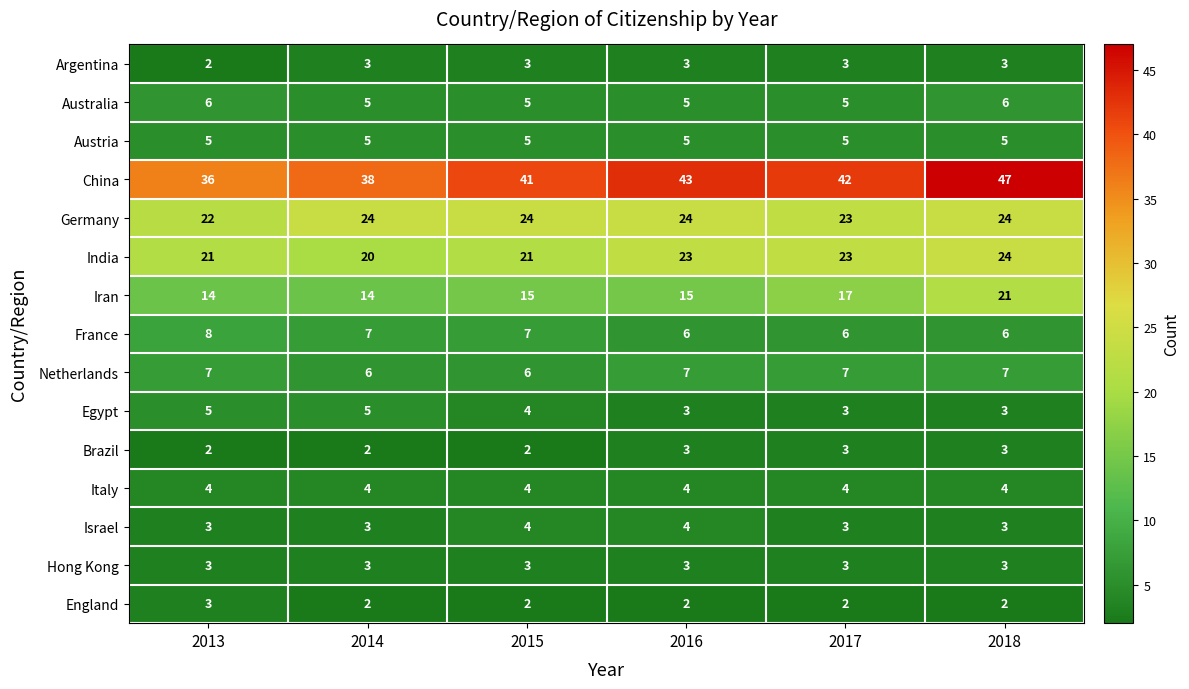

Which series has the largest range (max minus min)?

China